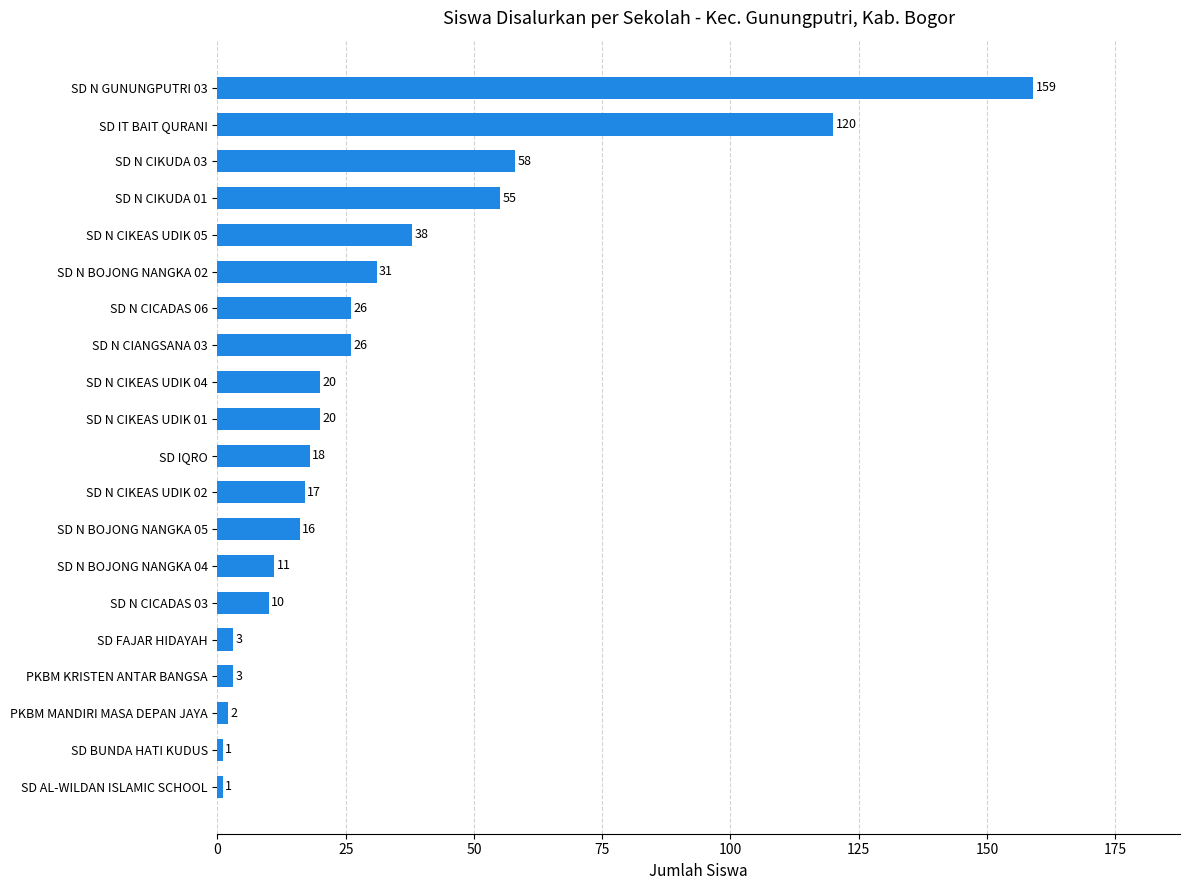

What is the maximum value shown in the chart?

159